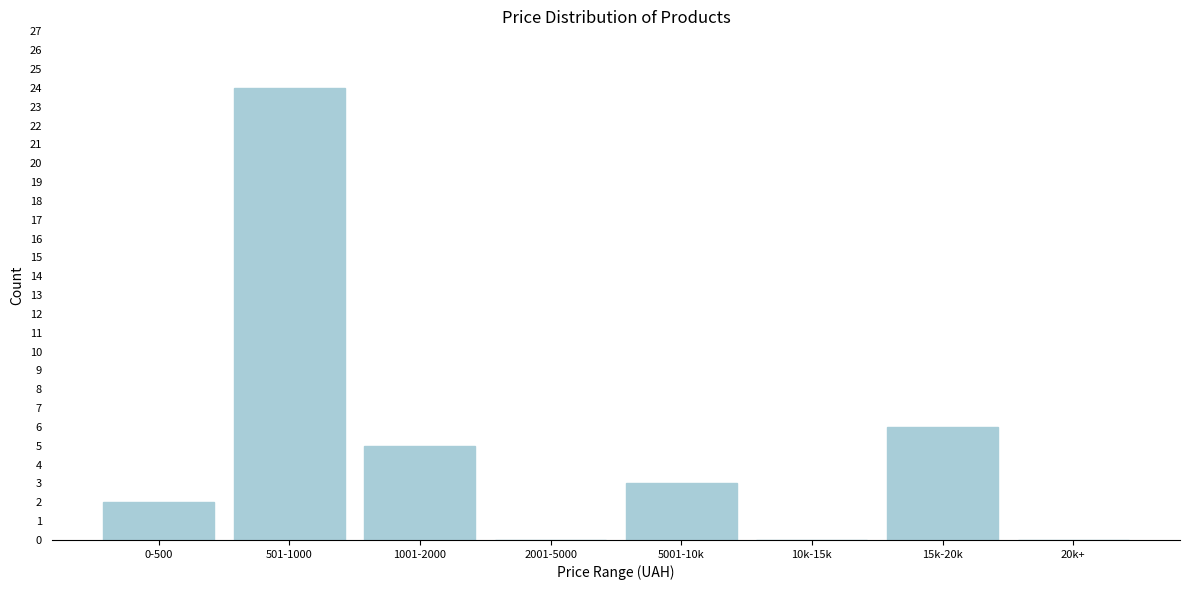

Reading left to right, extract all data points from this chart.

0-500=2	501-1000=24	1001-2000=5	2001-5000=0	5001-10k=3	10k-15k=0	15k-20k=6	20k+=0